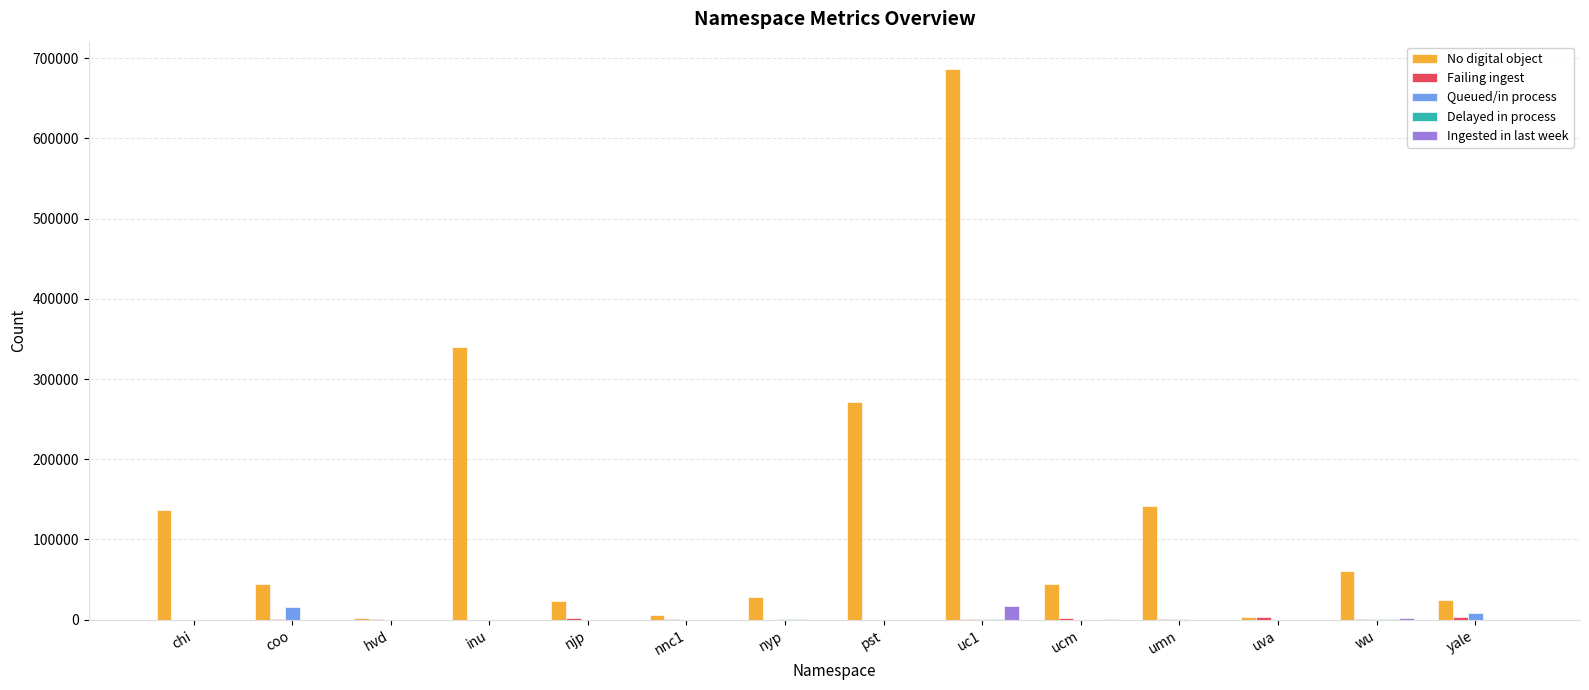

The value of Ingested in last week at yale is 0. True or false?

True